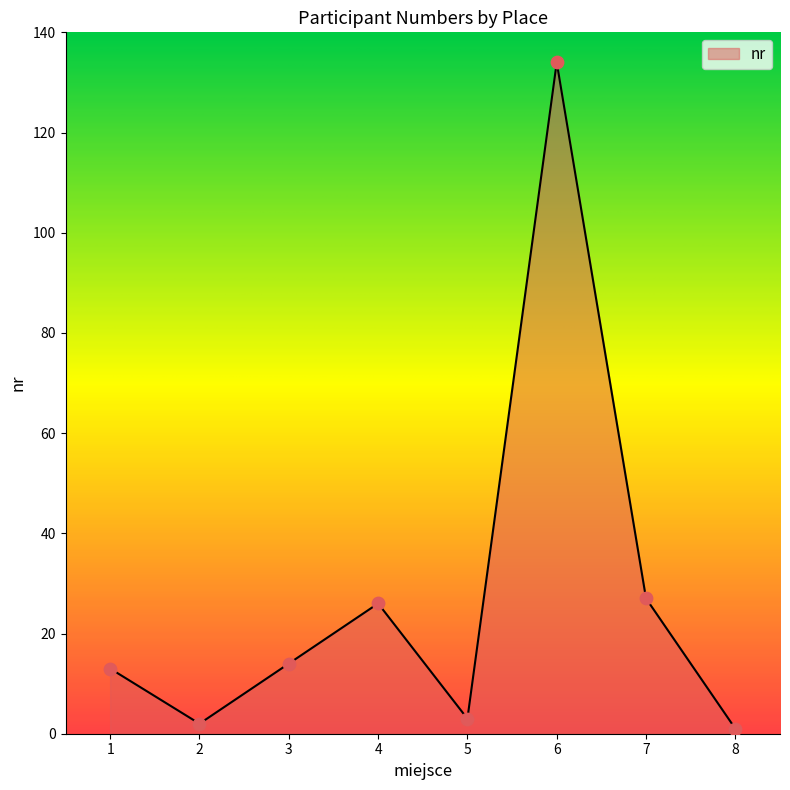

What is the change in value from 3 to 5?

-11